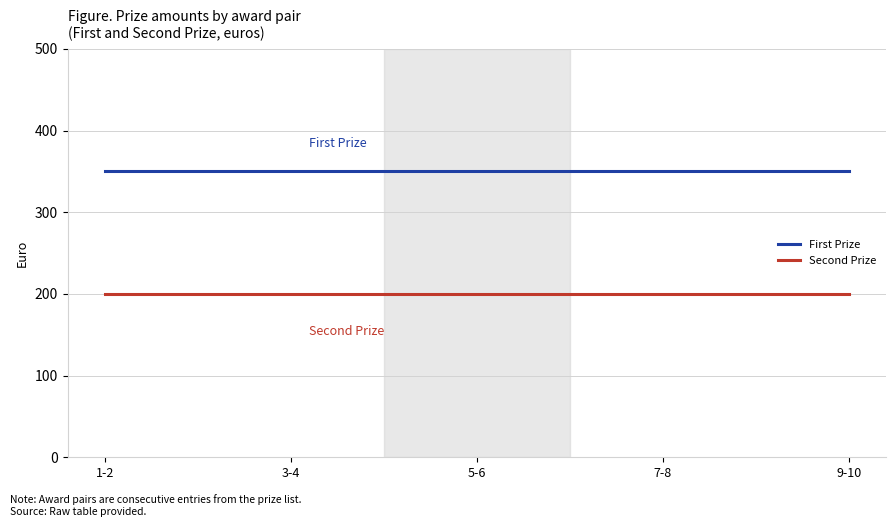

Is the value of Second Prize at 1-2 greater than the value of First Prize at 3-4?

No